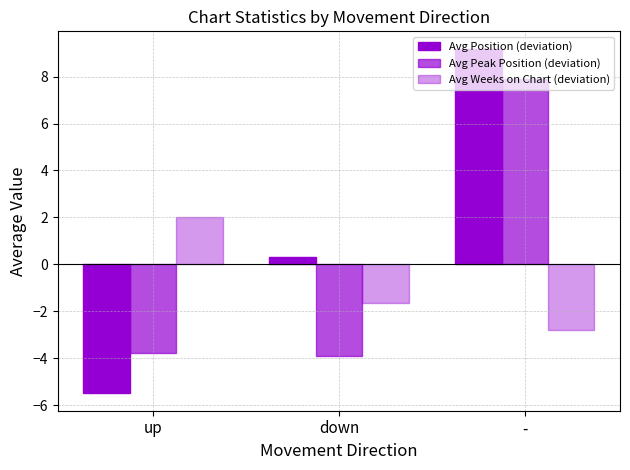

Are the bars horizontal?

No